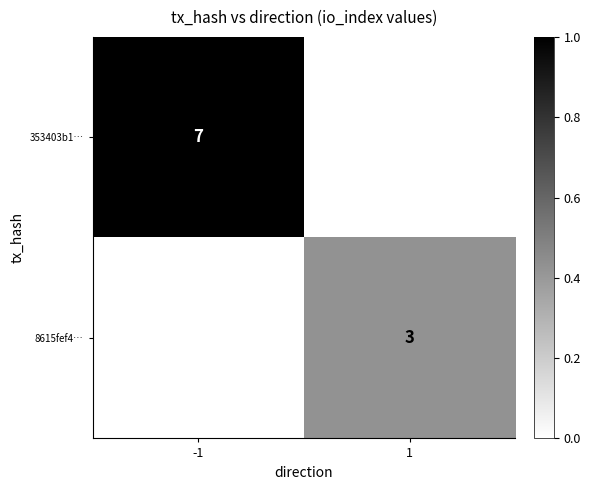

At which category is the sum across all series the highest?

-1